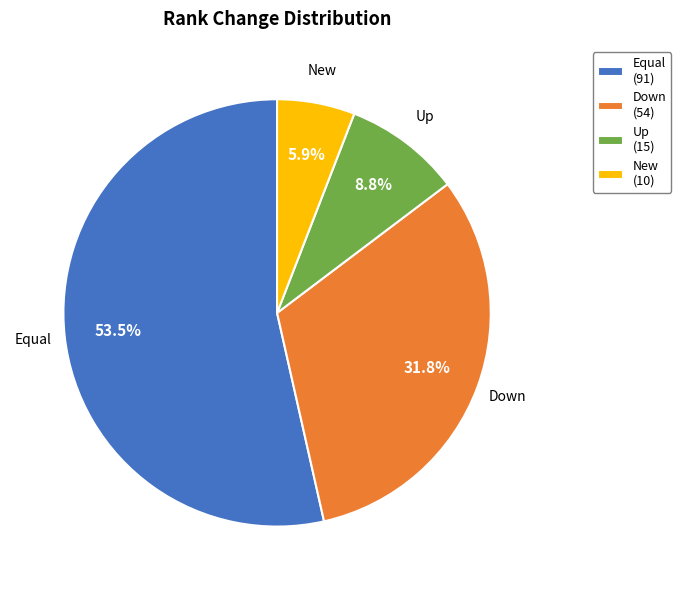

What portion of the pie excludes Up (15)?

91.2%